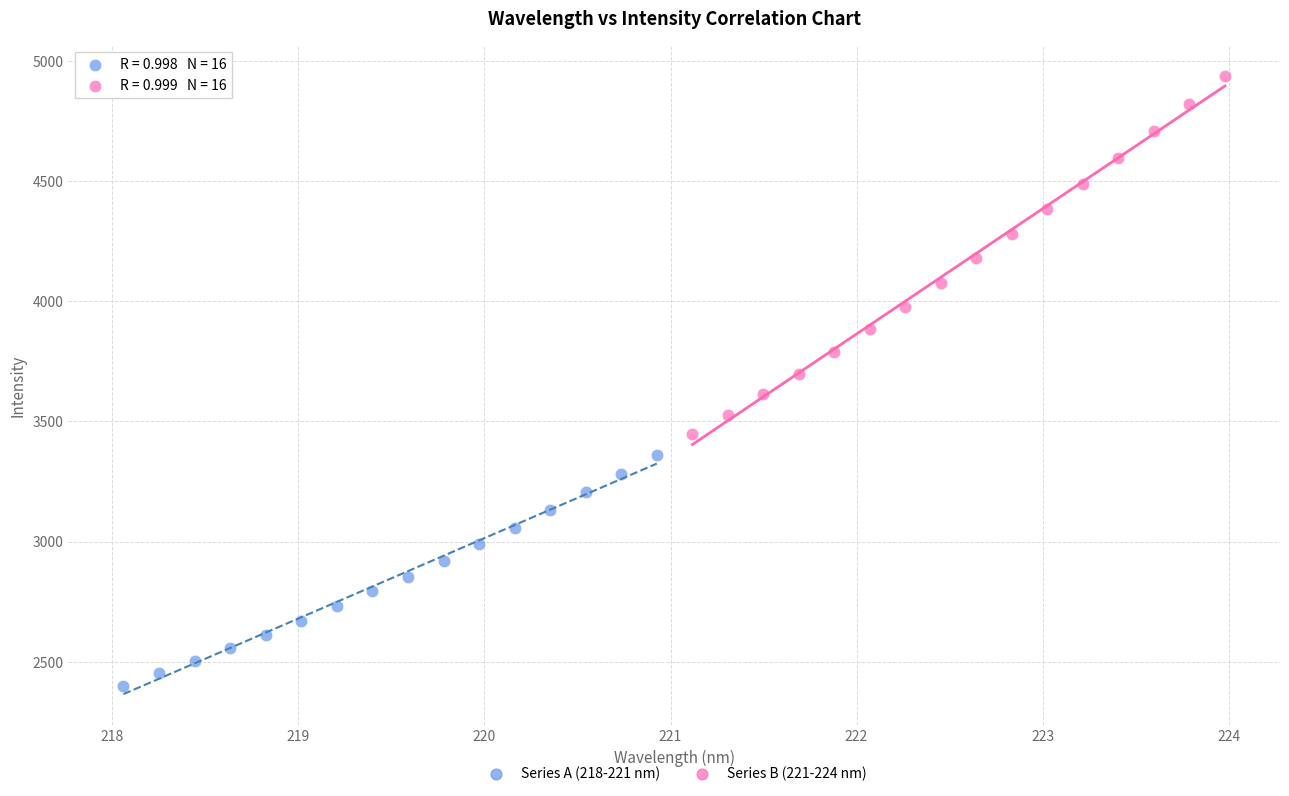

Which series reaches the minimum Y coordinate?

Series A (218-221 nm)